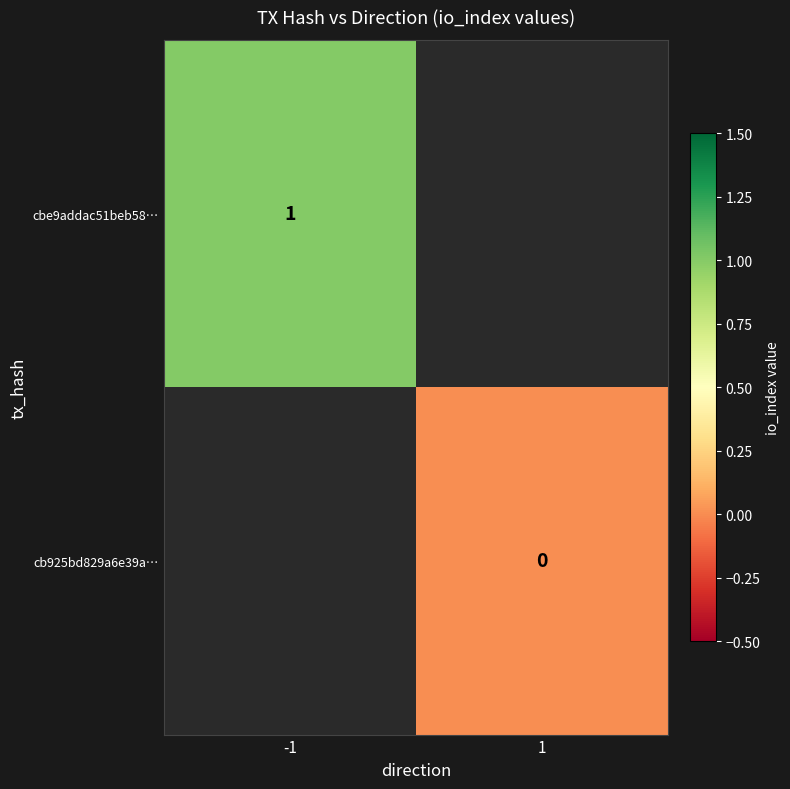

Count the number of data series in this chart.

2